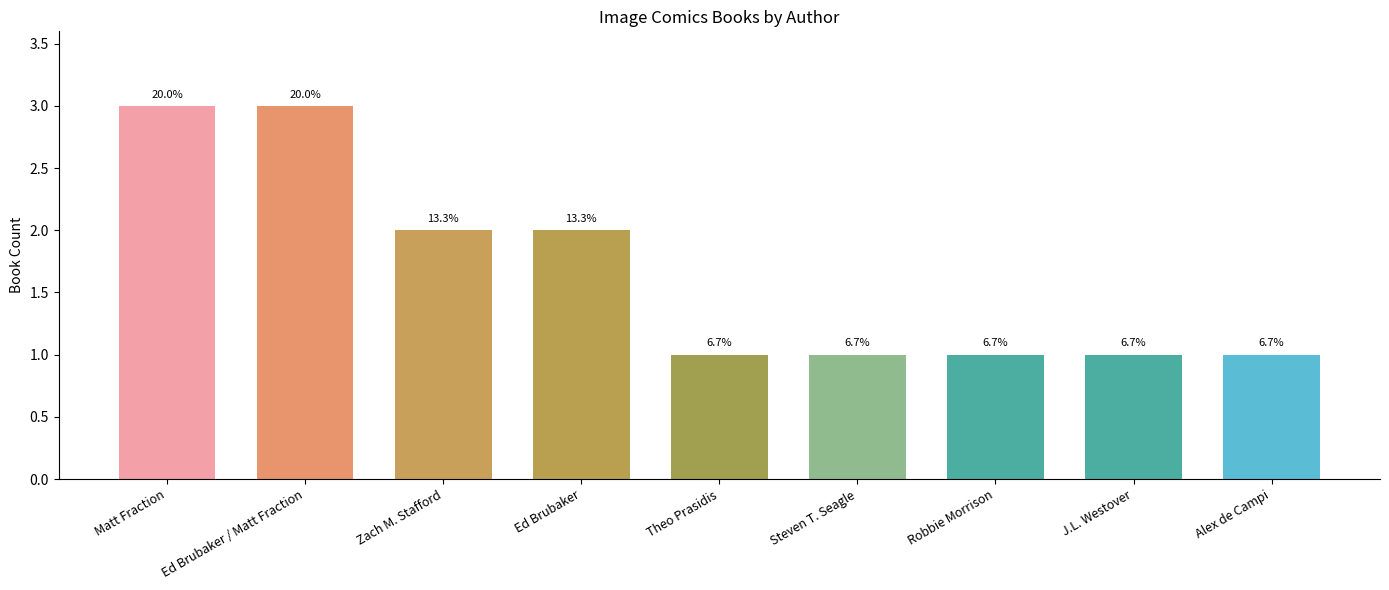

The value at J.L. Westover is 2. True or false?

False